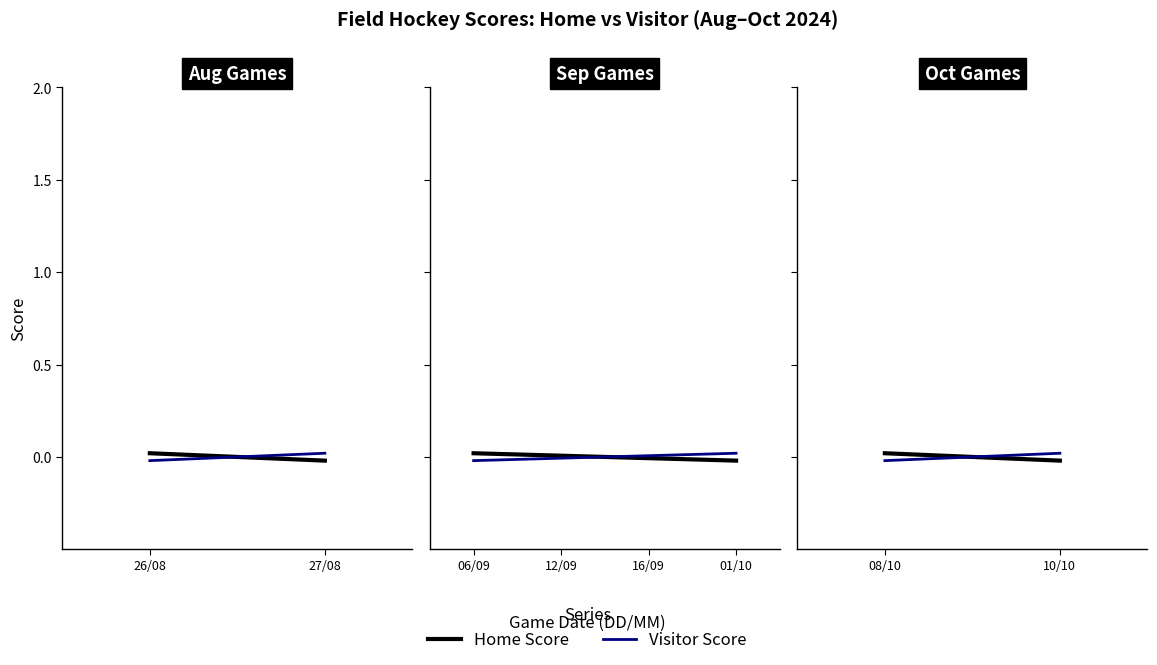

Rank the series by their maximum value, from lowest to highest.

Home Score, Visitor Score